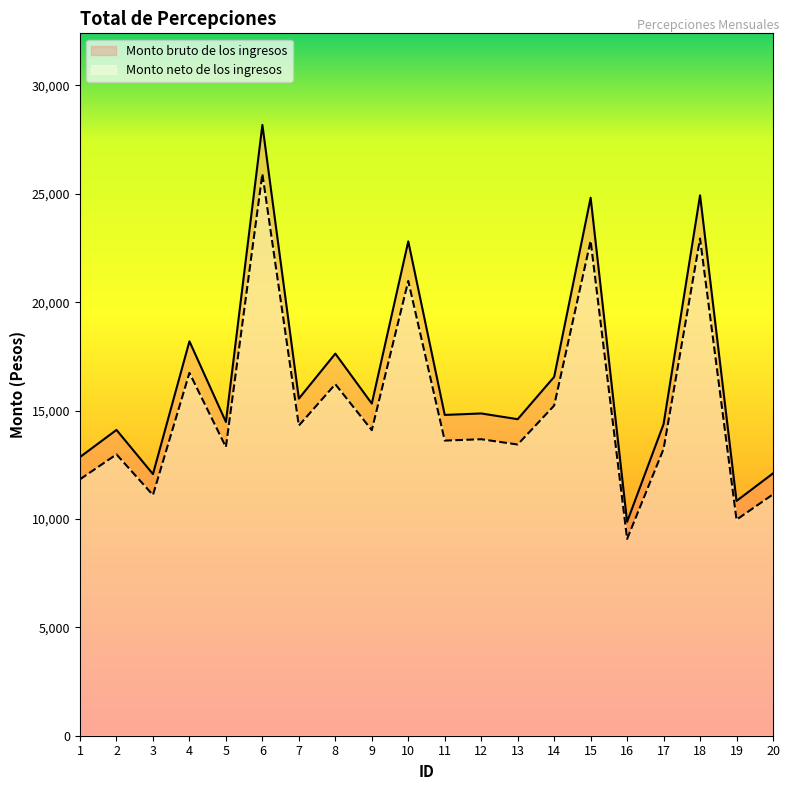

Where is the first local maximum for Monto neto de los ingresos?

2